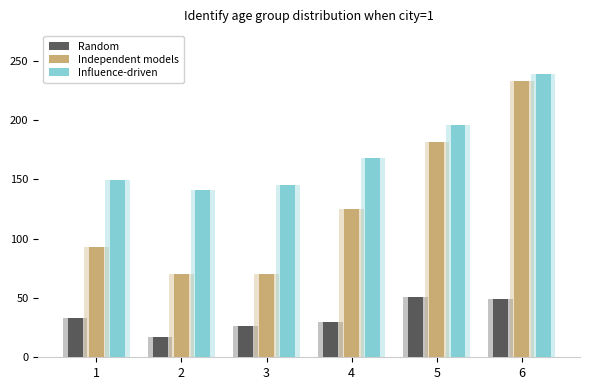

Count the number of categories in the chart.

6